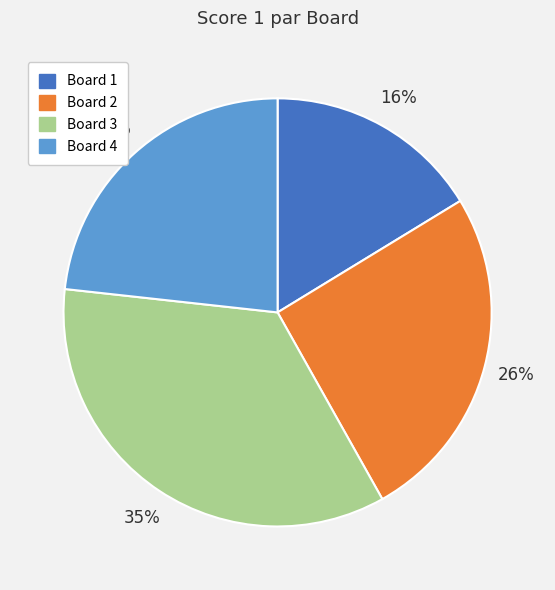

Which category has the smallest portion of the pie?

Board 1